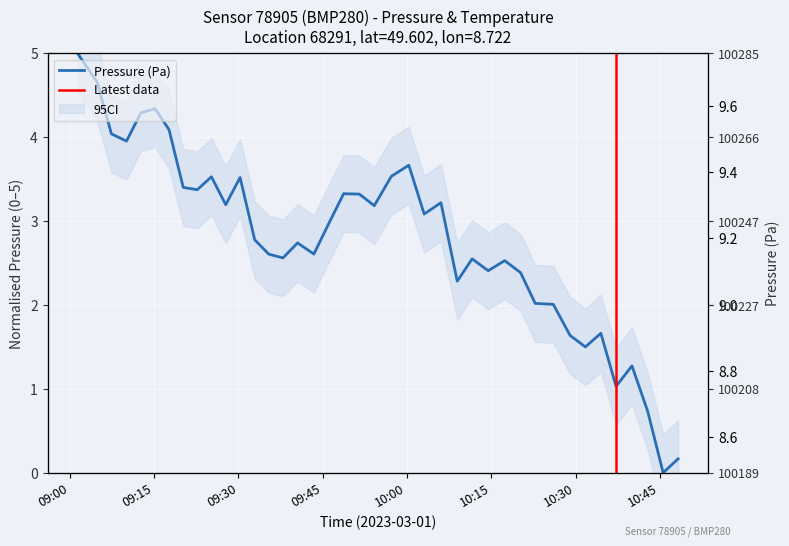

How many values in the pressure series are below 2?

8